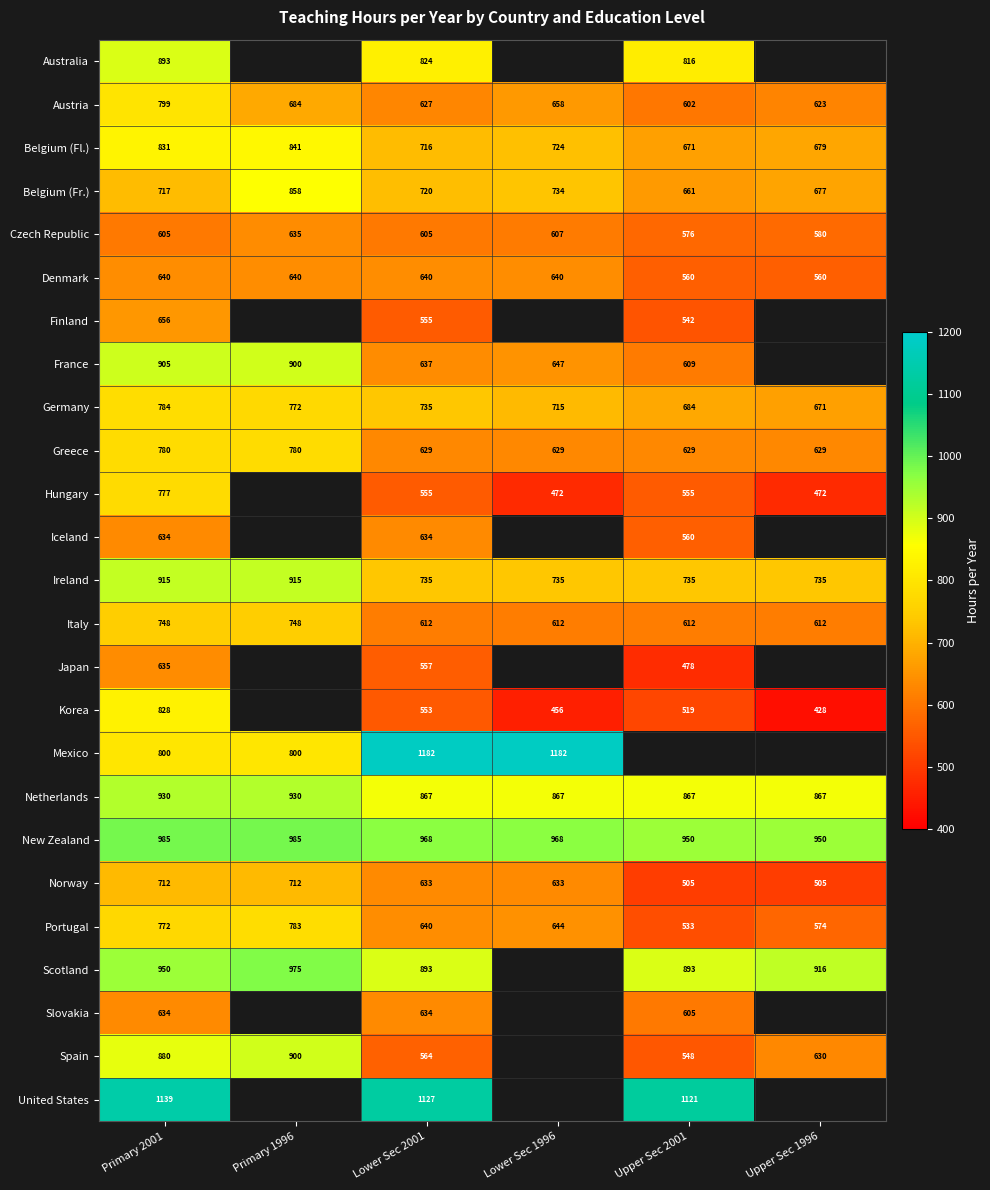

Rank the categories by Belgium (Fl.) value from lowest to highest.

Upper Sec 2001, Upper Sec 1996, Lower Sec 2001, Lower Sec 1996, Primary 2001, Primary 1996